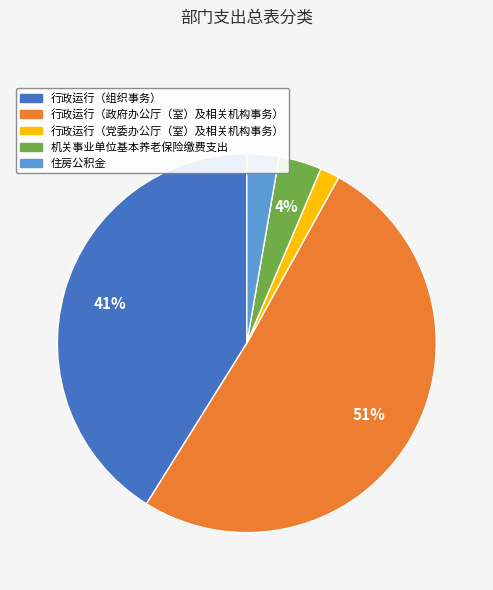

Is it true that 机关事业单位基本养老保险缴费支出 is 9% of the pie?

False